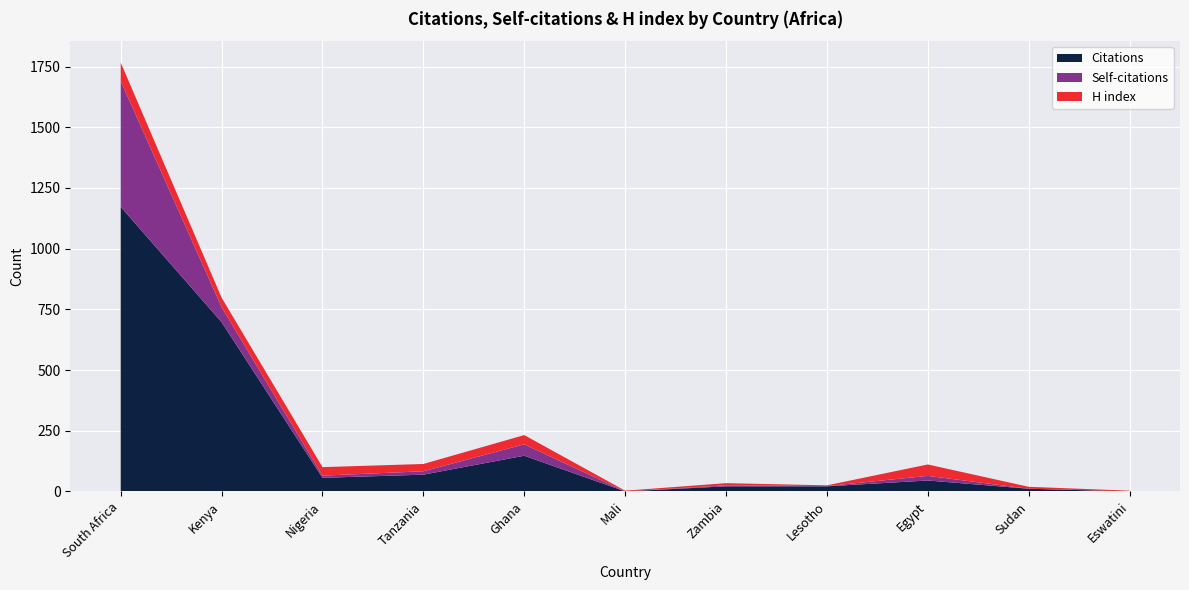

Reading left to right, extract all data points from this chart.

Citations: 1172	697	56	69	147	0	21	21	45	11	0
Self-citations: 518	62	9	14	47	0	4	1	19	0	0
H index: 76	39	35	30	38	3	9	3	47	8	3